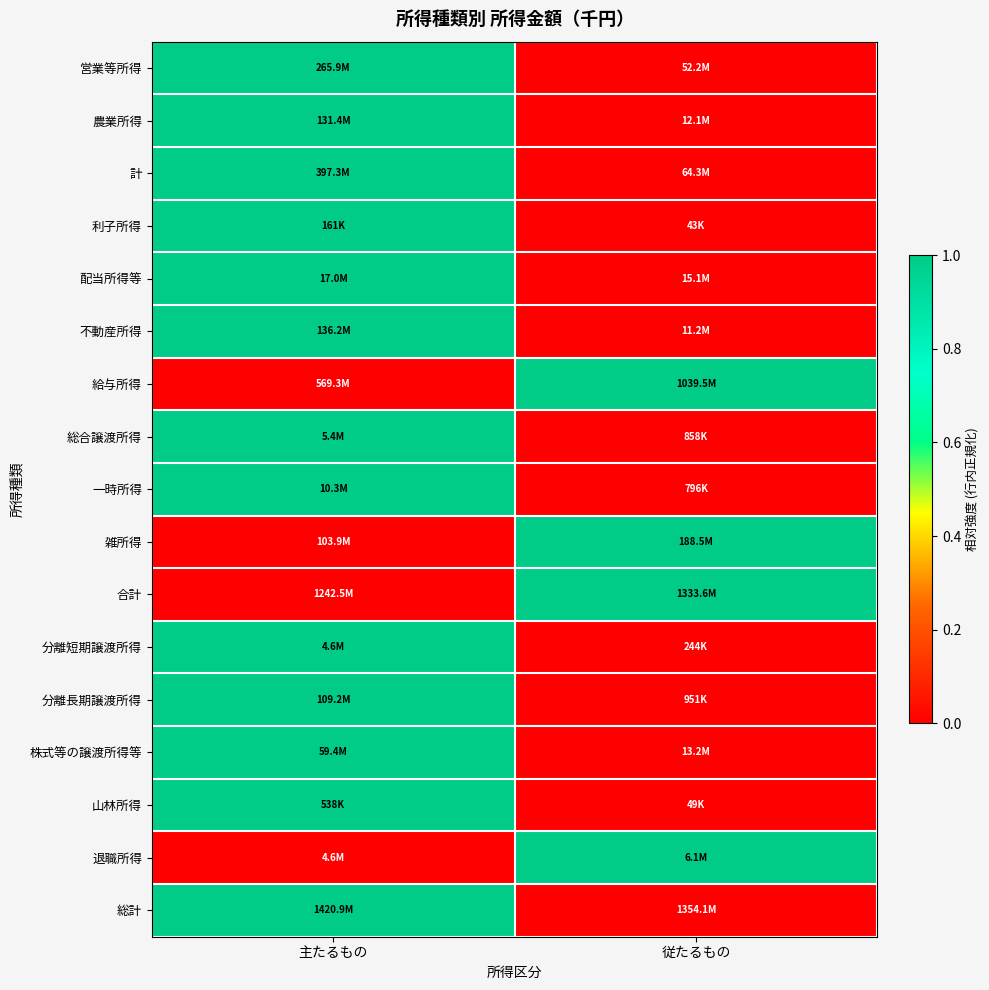

Reading left to right, what are all the values shown in this chart?

営業等所得: 主たるもの=1	従たるもの=0
農業所得: 主たるもの=1	従たるもの=0
計: 主たるもの=1	従たるもの=0
利子所得: 主たるもの=1	従たるもの=0
配当所得等: 主たるもの=1	従たるもの=0
不動産所得: 主たるもの=1	従たるもの=0
給与所得: 主たるもの=0	従たるもの=1
総合譲渡所得: 主たるもの=1	従たるもの=0
一時所得: 主たるもの=1	従たるもの=0
雑所得: 主たるもの=0	従たるもの=1
合計: 主たるもの=0	従たるもの=1
分離短期譲渡所得: 主たるもの=1	従たるもの=0
分離長期譲渡所得: 主たるもの=1	従たるもの=0
株式等の譲渡所得等: 主たるもの=1	従たるもの=0
山林所得: 主たるもの=1	従たるもの=0
退職所得: 主たるもの=0	従たるもの=1
総計: 主たるもの=1	従たるもの=0